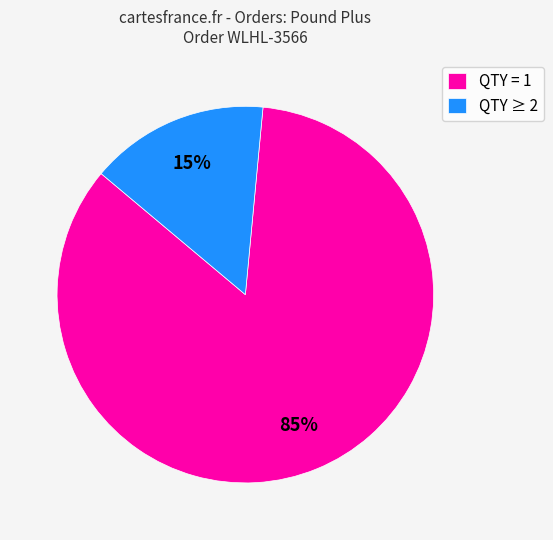

Between QTY ≥ 2 and QTY = 1, which is larger?

QTY = 1